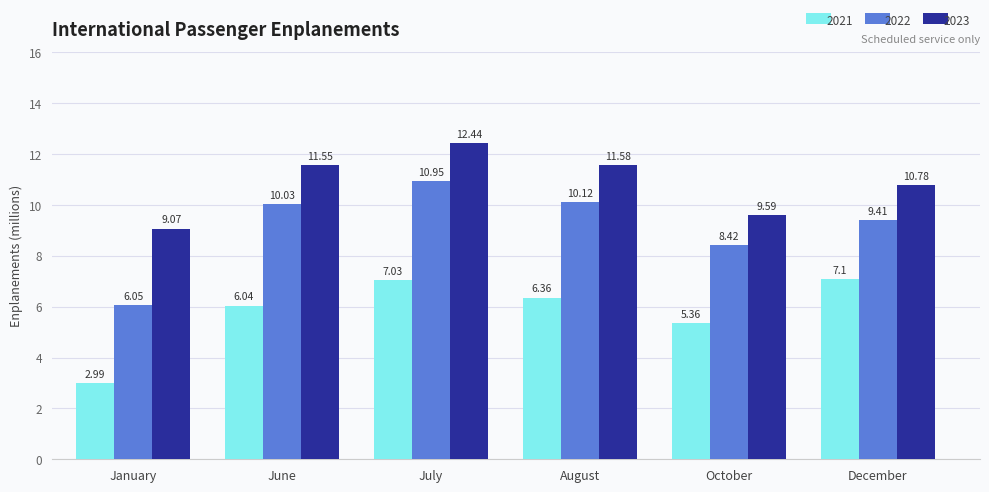

What is the difference between the second highest and minimum values in the 2023 series?

2.5